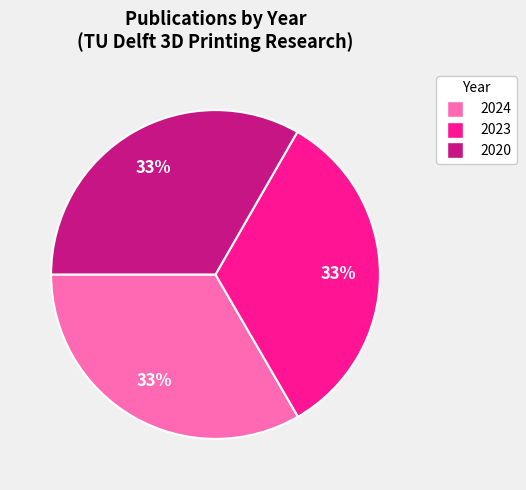

Is the sum of 2020 and 2023 greater than half?

Yes